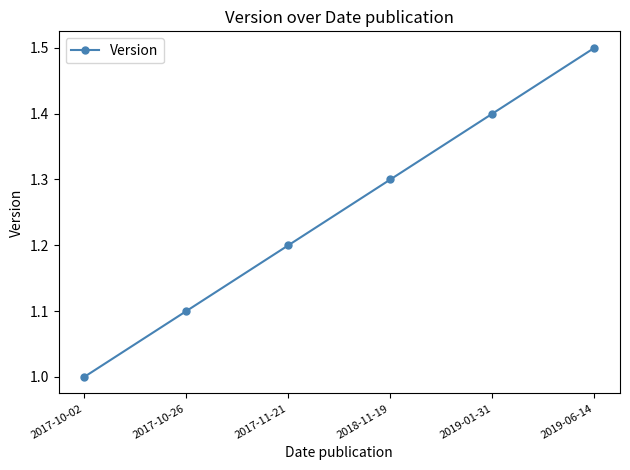

Is this an area chart (filled region under the line)?

No